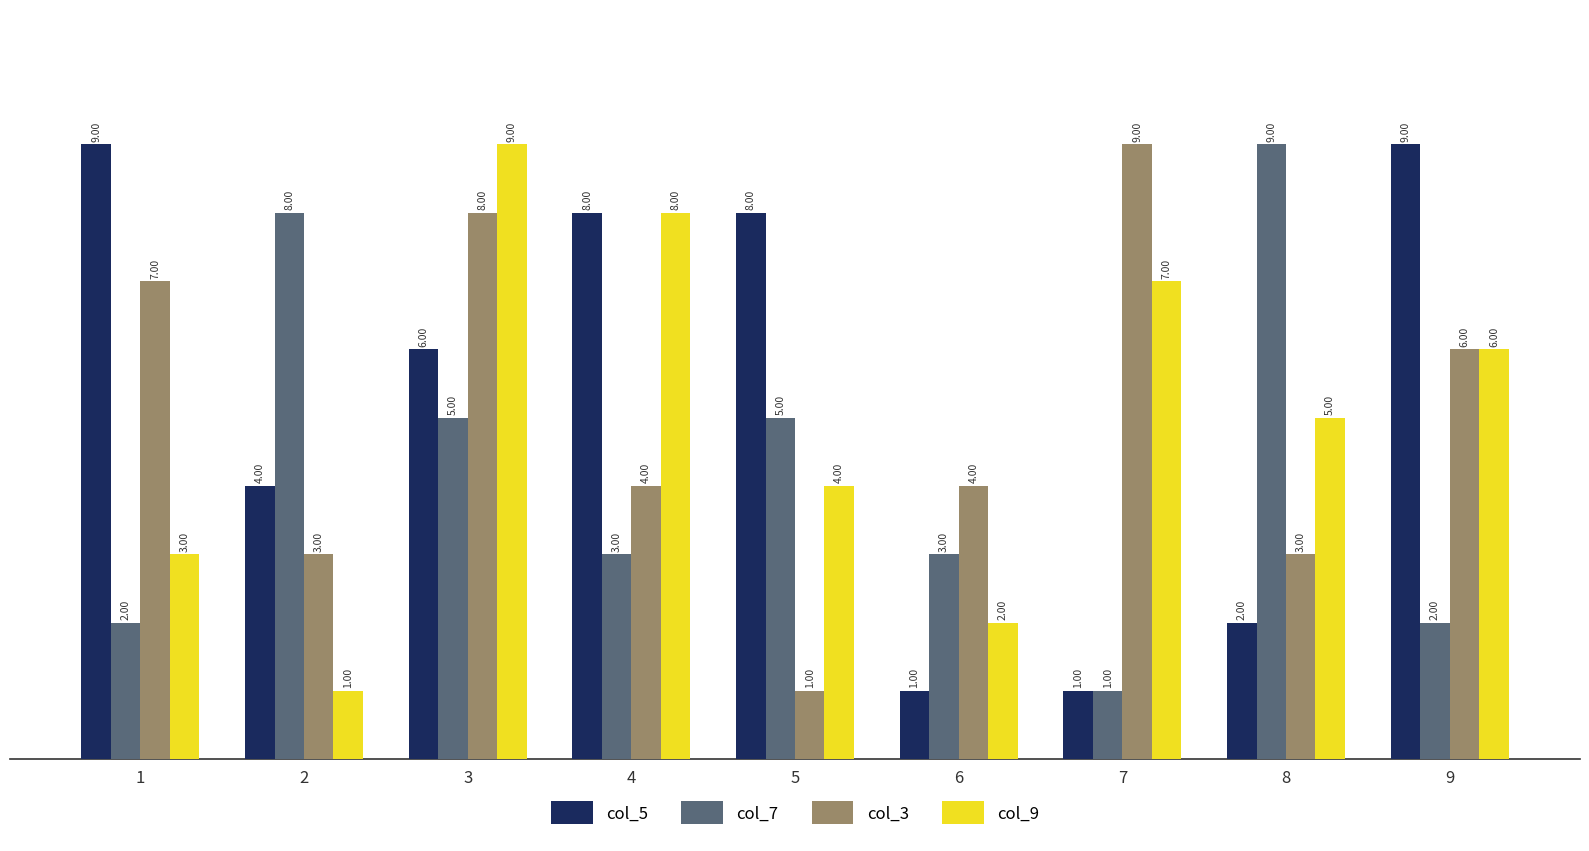

The value of col_7 at 4 is 3. True or false?

True